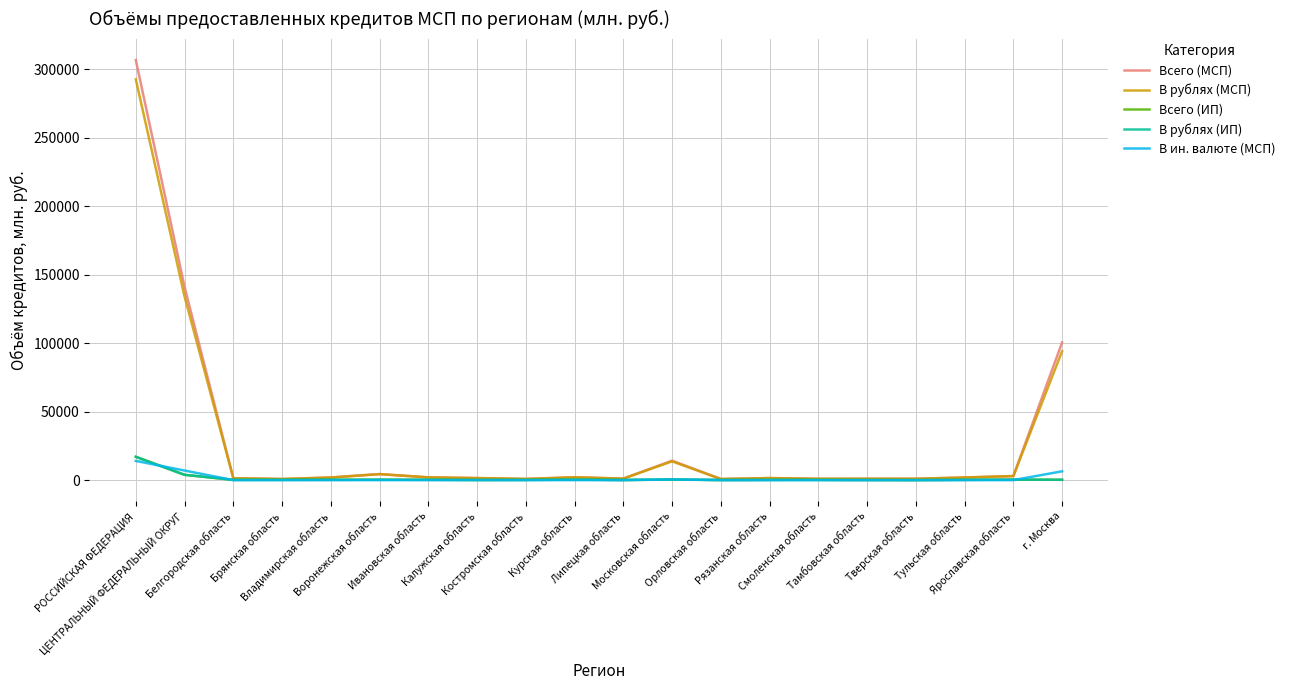

What is the minimum value for В рублях (МСП)?

814